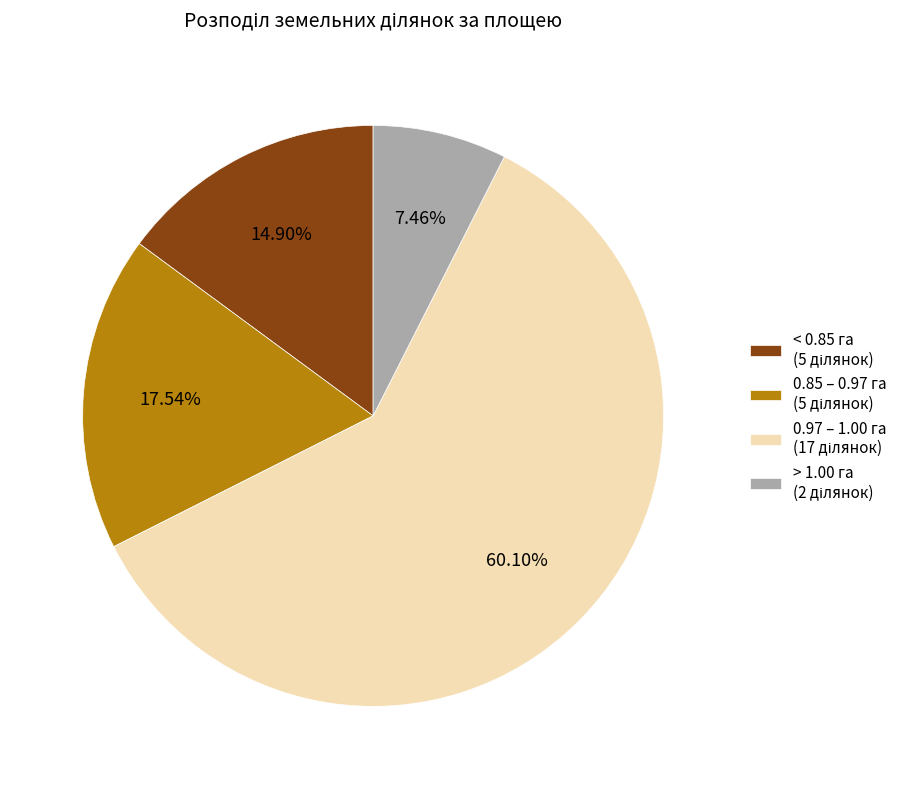

Is there any slice that represents more than half of the pie?

Yes